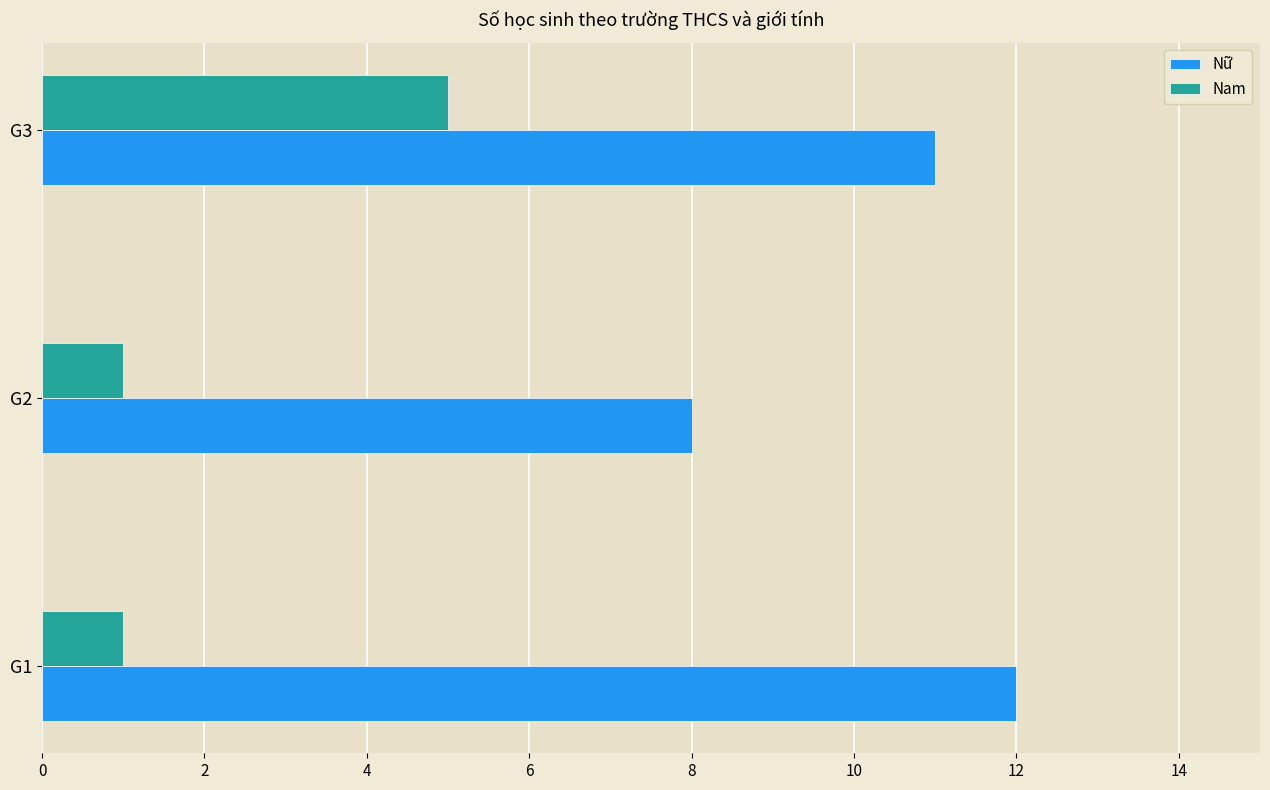

What is the difference between the highest and lowest values at G3?

6